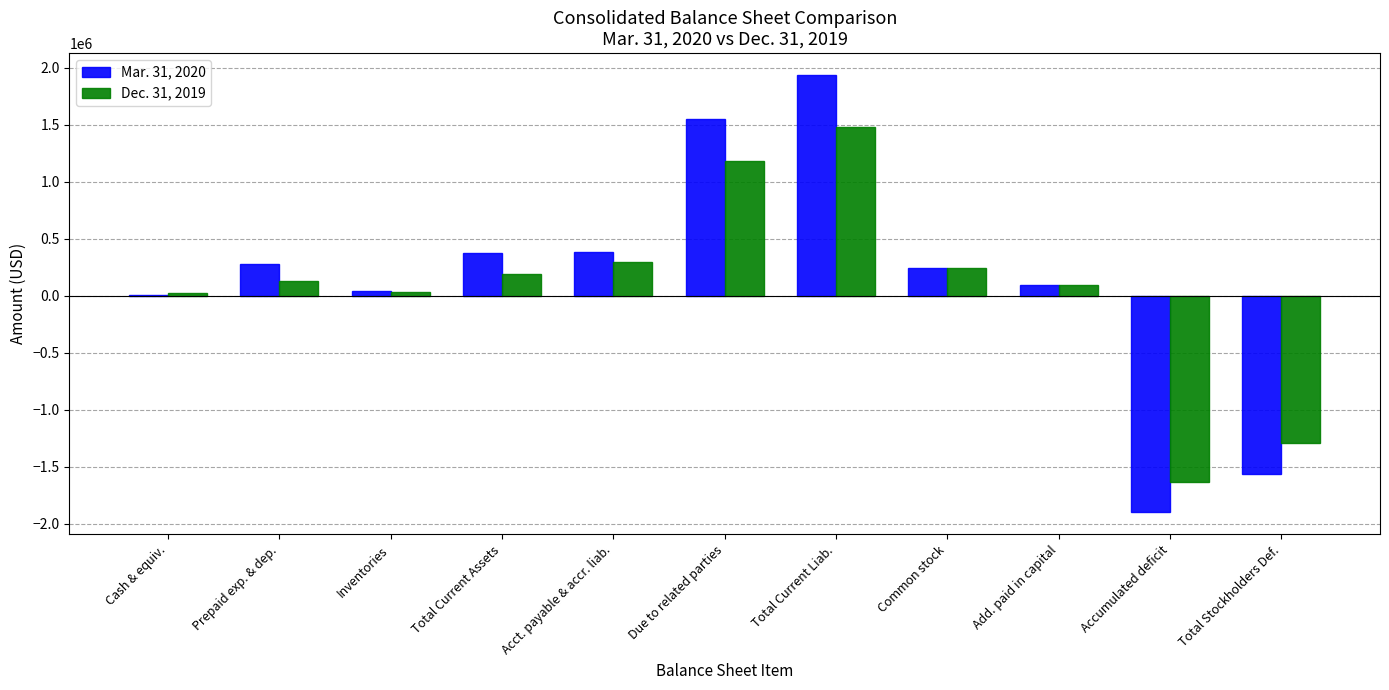

Is it true that Dec. 31, 2019 equals 135112 at Prepaid exp. & dep.?

True